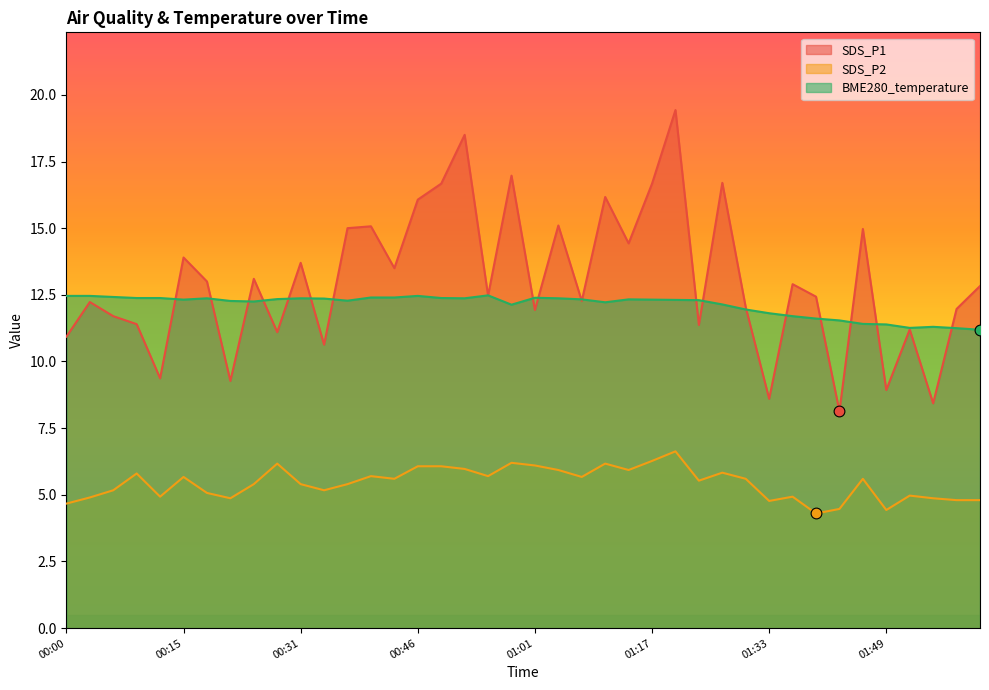

At which category is the sum across all series the highest?

01:20